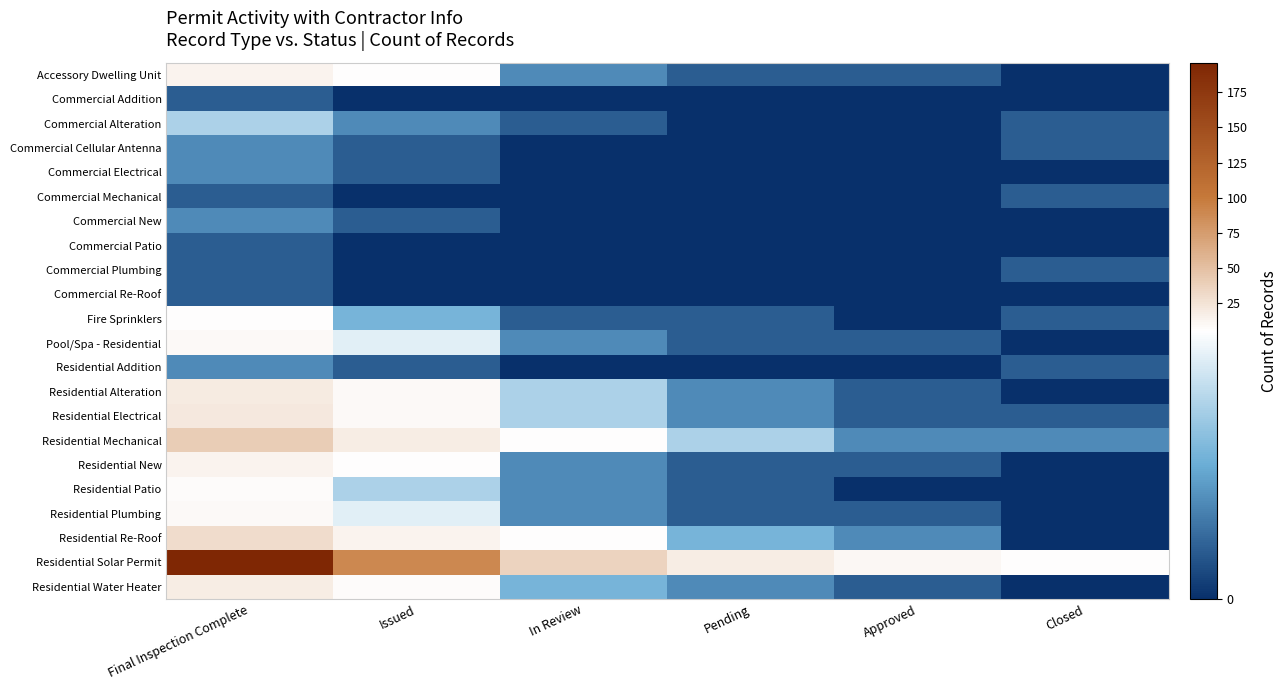

Which label corresponds to the smallest value in the chart?

Closed